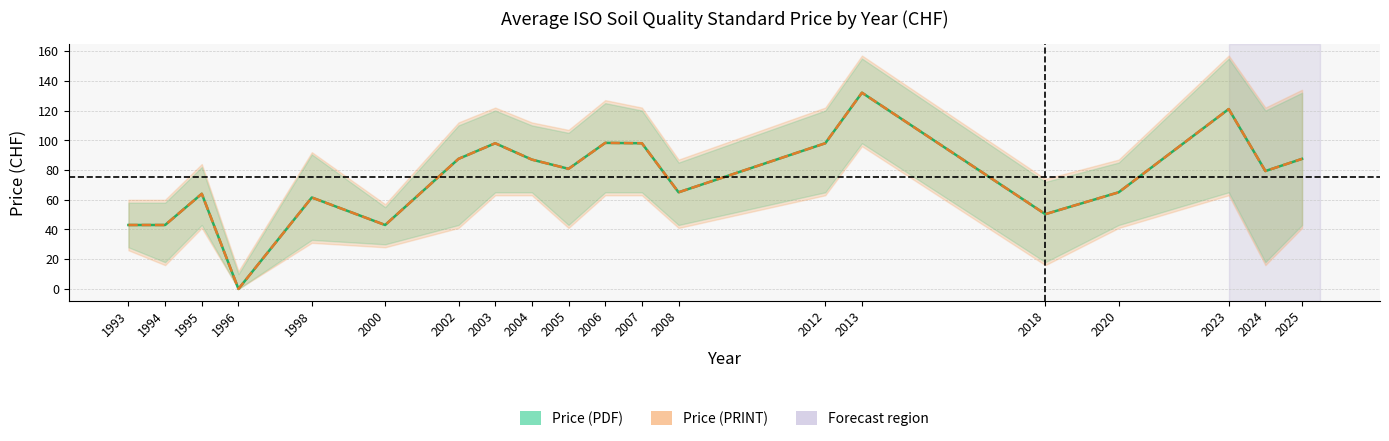

What is the total value across all series at 2006?

196.5